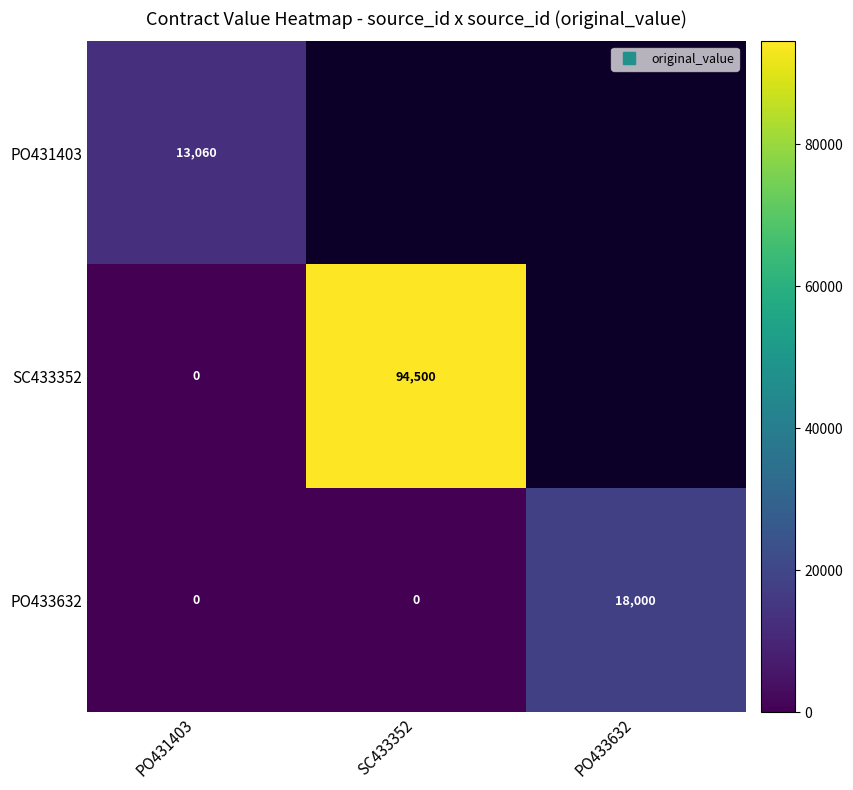

Is the value of PO433632 at PO431403 greater than the value of PO431403 at PO431403?

No